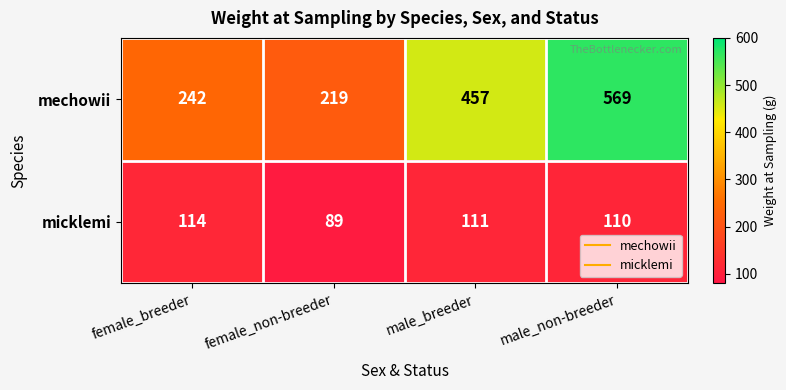

What value does the mechowii series have at male_non-breeder?

569